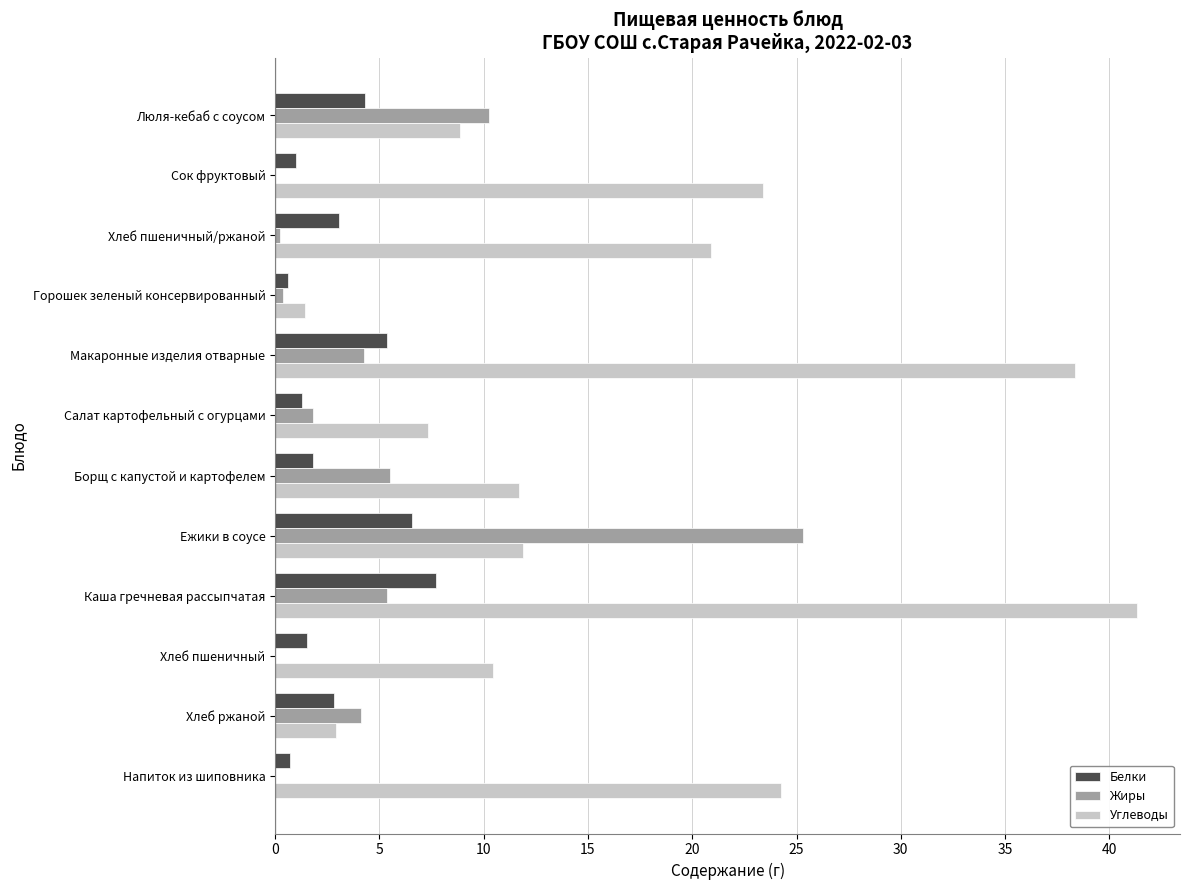

The value of Белки at Каша гречневая рассыпчатая is 7.7. True or false?

True